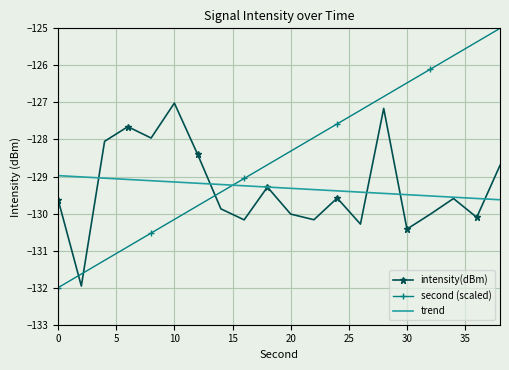

True or false: second (scaled) has more than 1 interior local peaks.

False